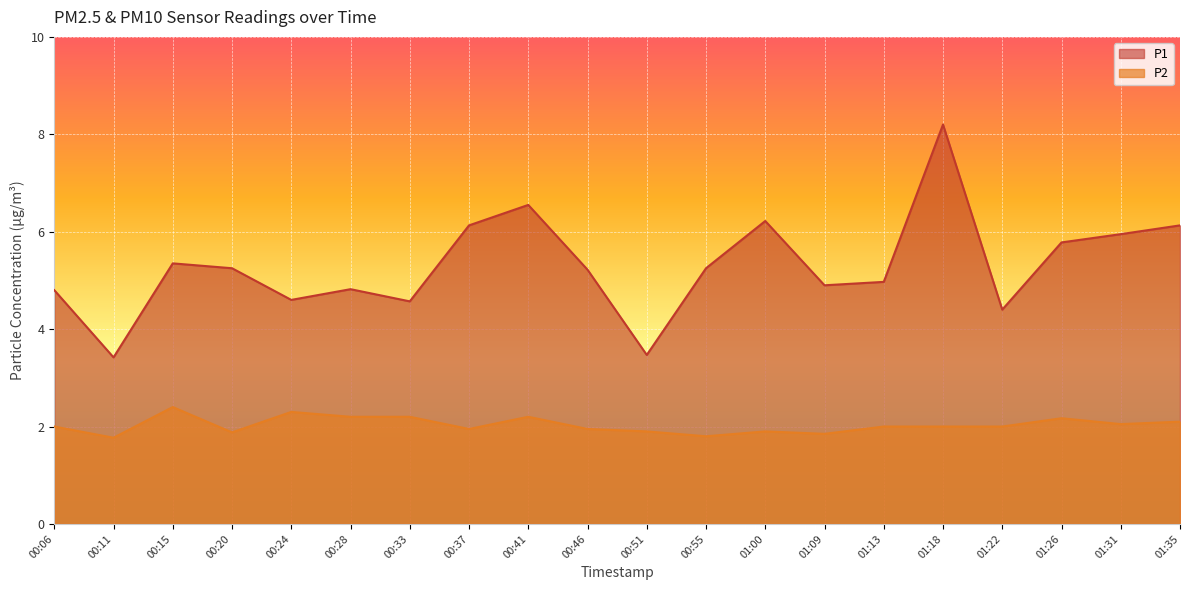

How many values in the P2 series are below 2?

8